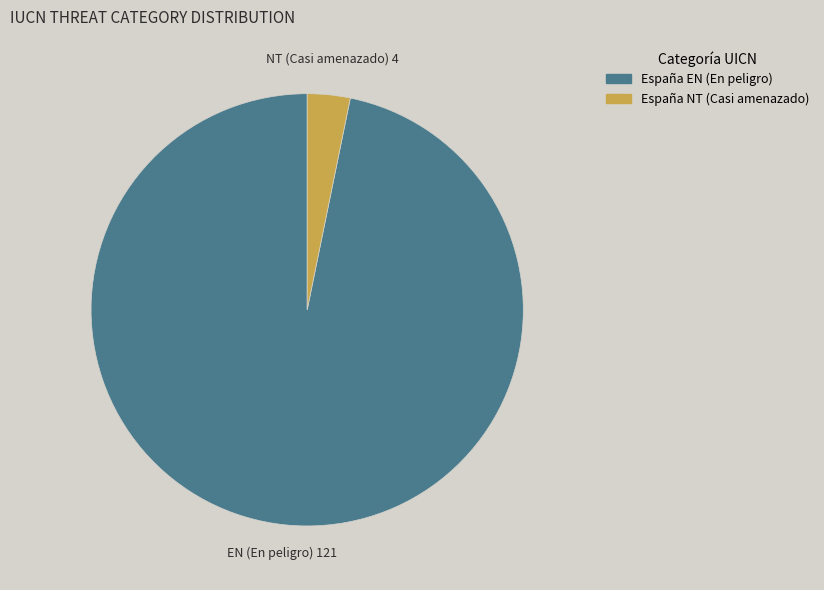

Rank the categories by value from lowest to highest.

España NT (Casi amenazado), España EN (En peligro)